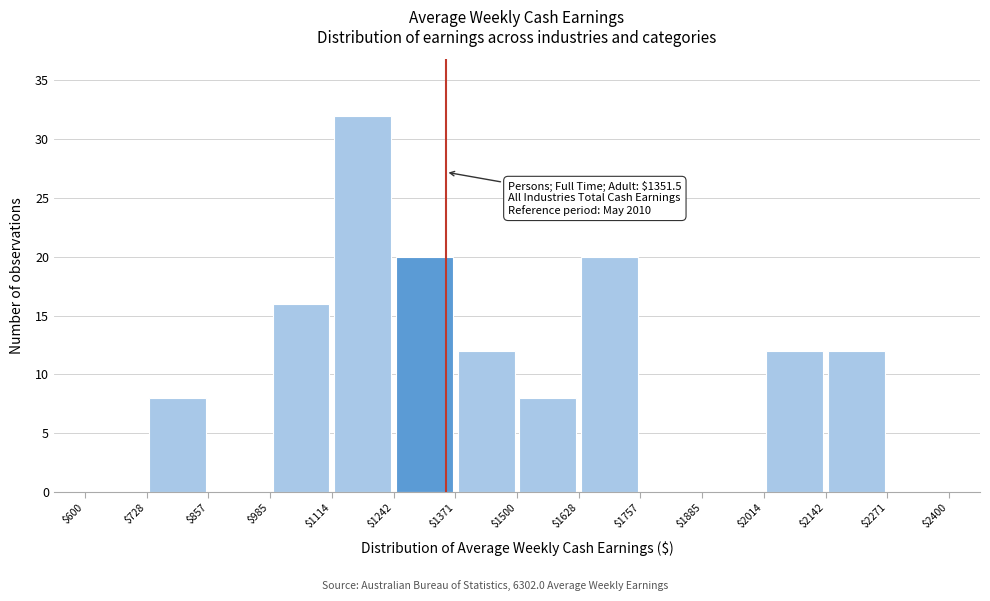

Which range on the x-axis has the tallest bar?

$1114 to $1242